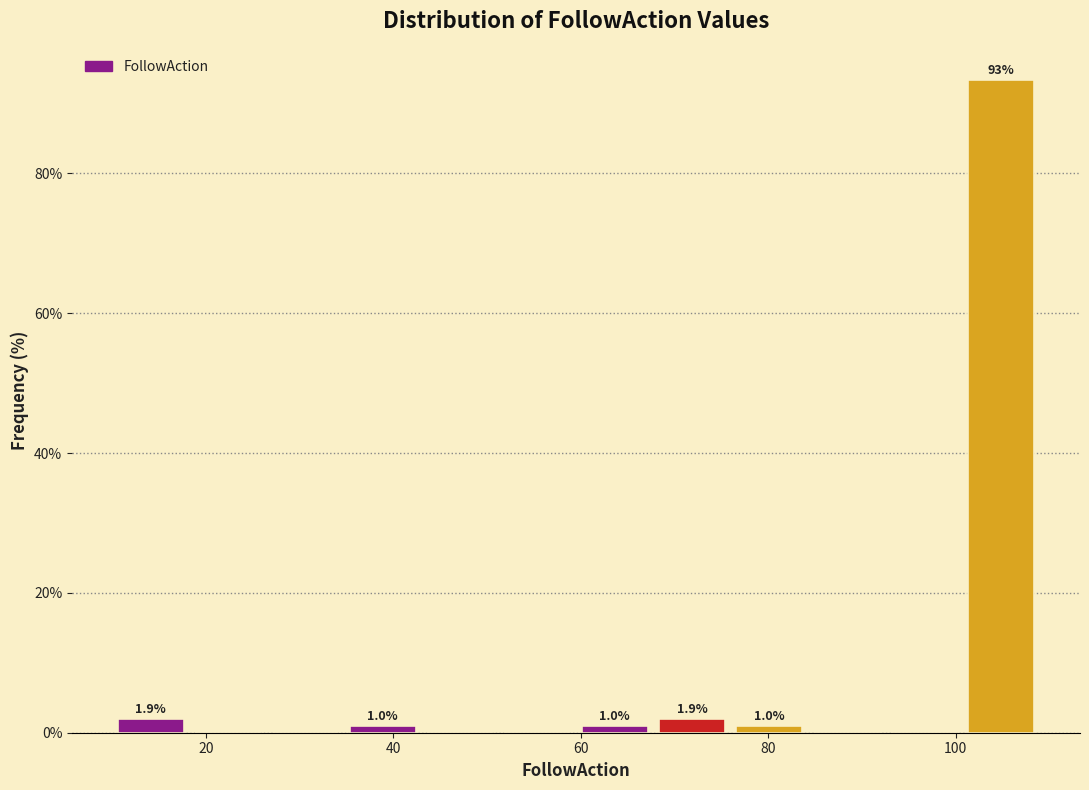

Over which range of the x-axis is the bar tallest?

100 to 110